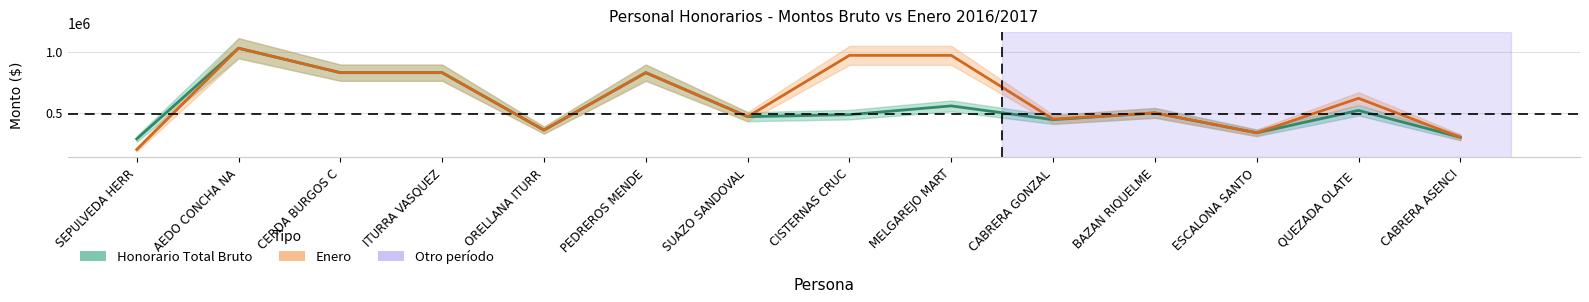

What is the sum of all Honorario Total Bruto values?

7774703